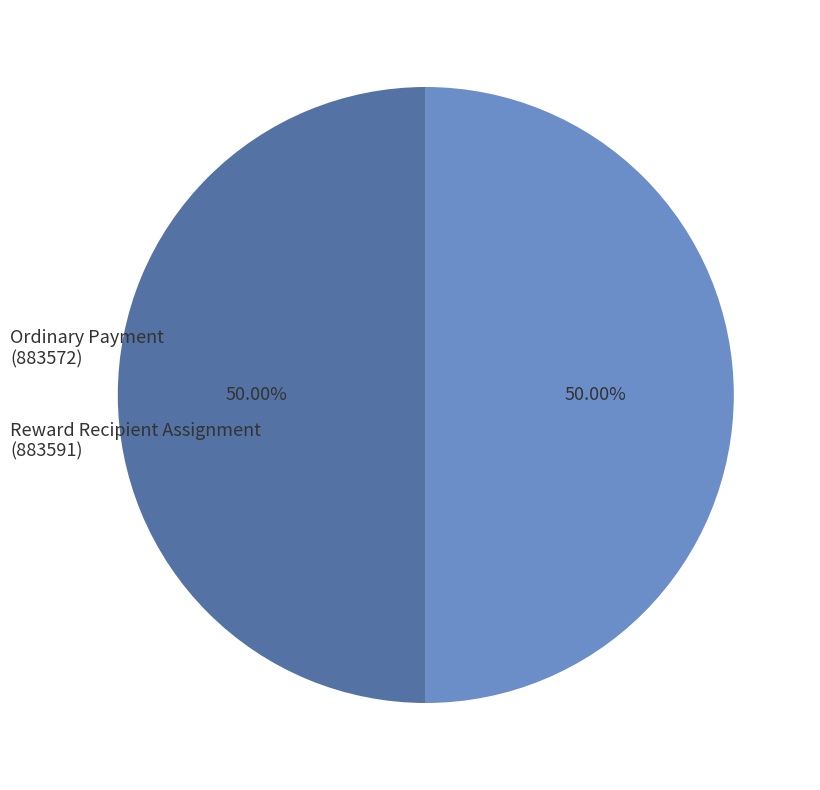

Which slice is the smallest?

Ordinary Payment
(883572)